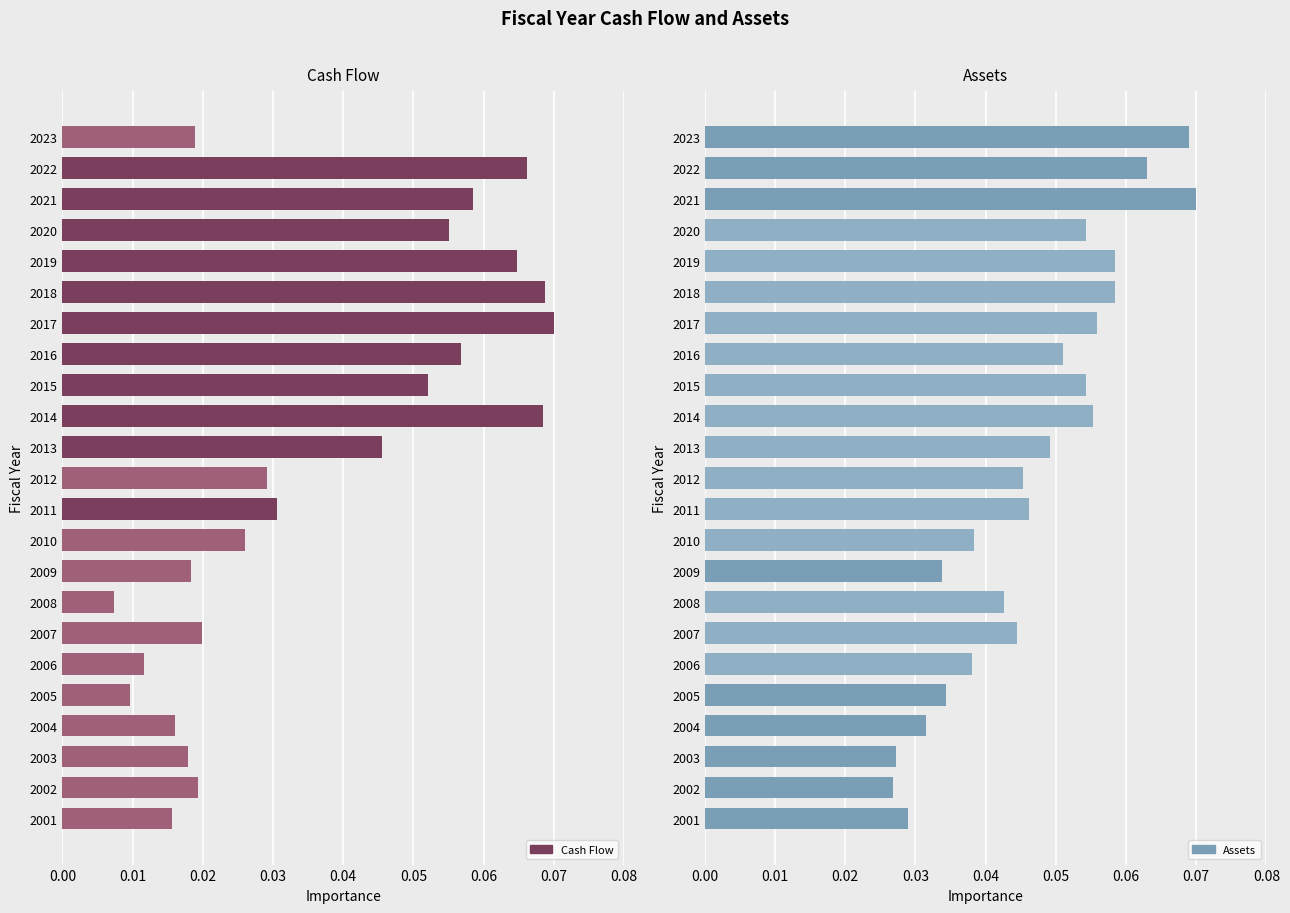

Which series has the largest range (max minus min)?

Cash Flow